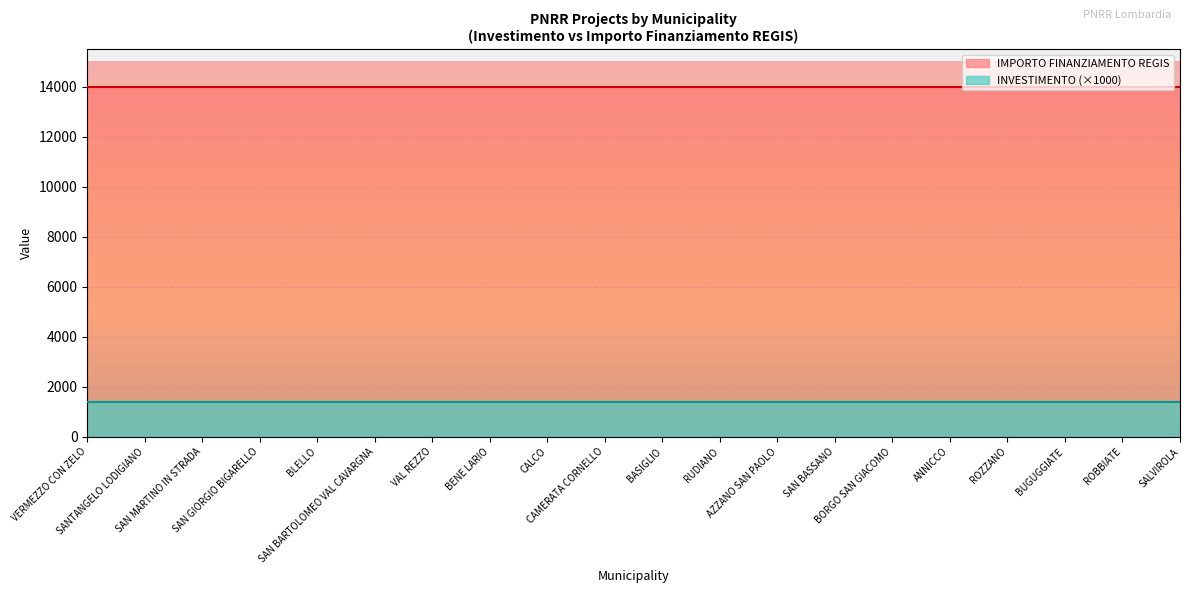

What is the maximum value shown in the chart?

14000